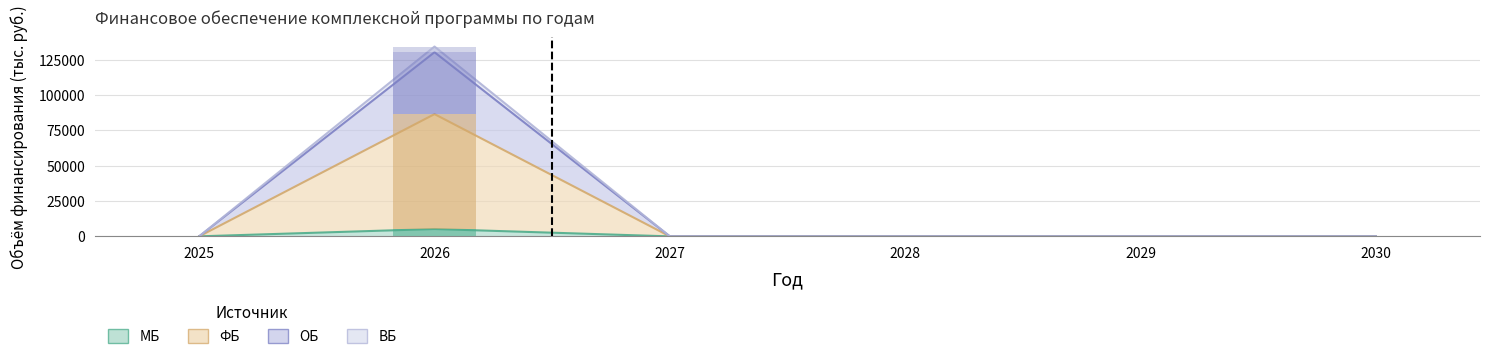

Which category has the lowest value across all series?

2027